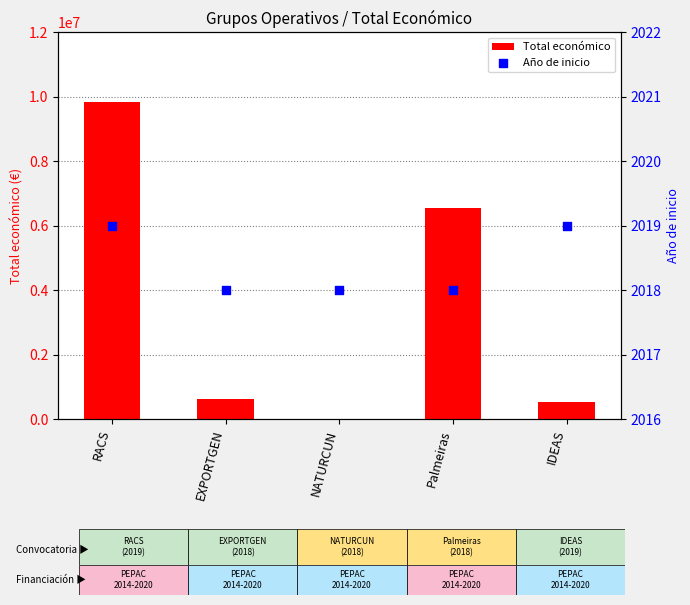

At how many categories does at least one series exceed 2602881?

2